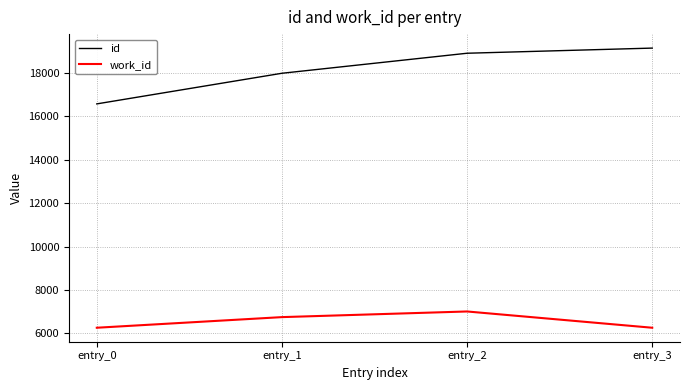

Which series changed the most between entry_0 and entry_2?

id